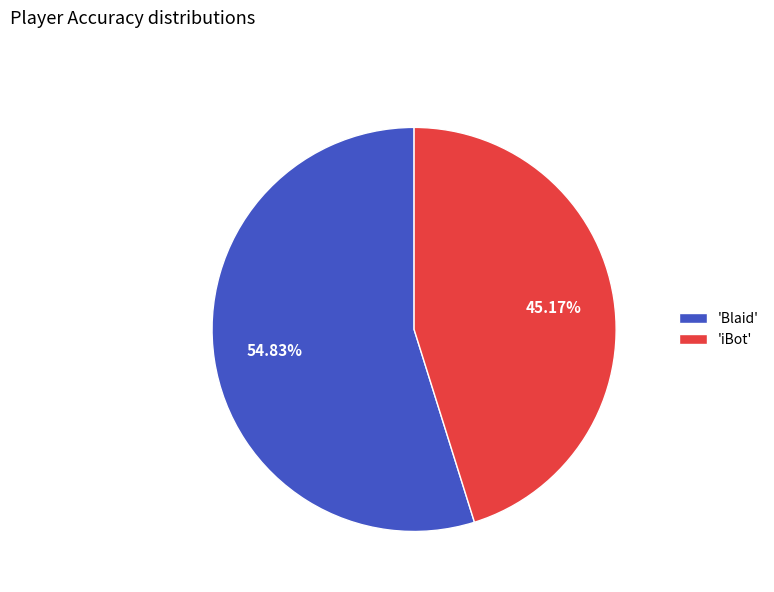

Do 'Blaid' and 'iBot' together represent more than half of the pie?

Yes